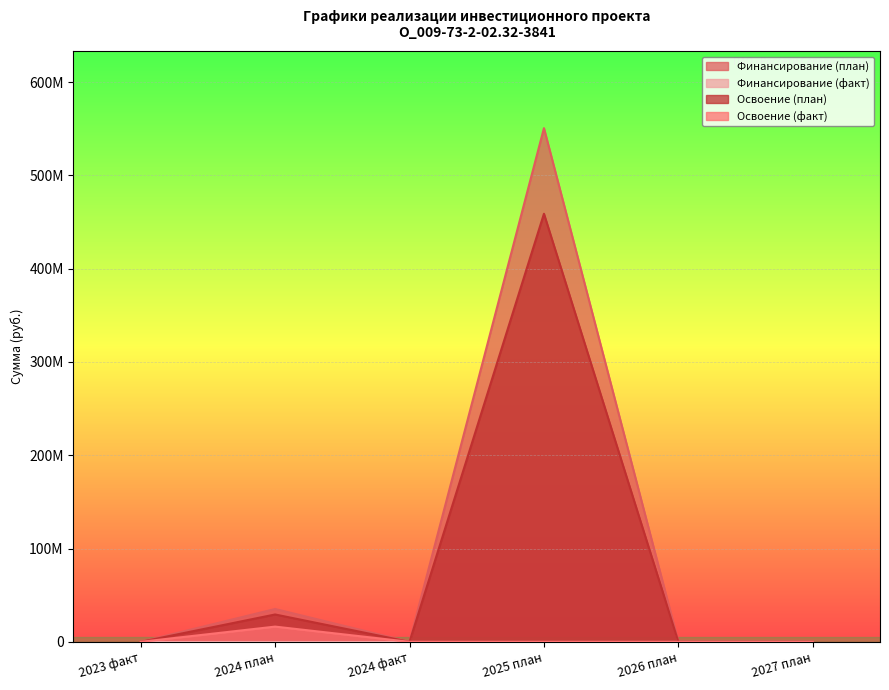

Does the chart display data point markers on the line(s)?

No